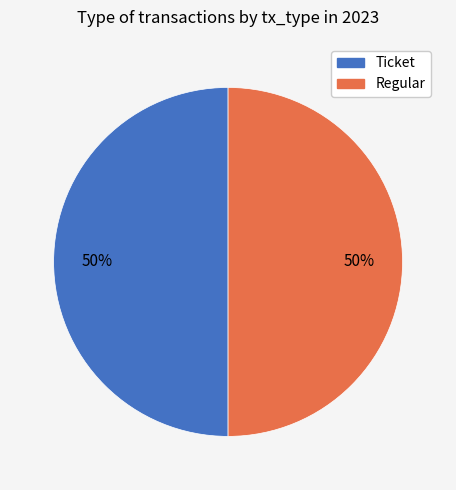

Do Ticket and Regular together represent more than half of the pie?

Yes